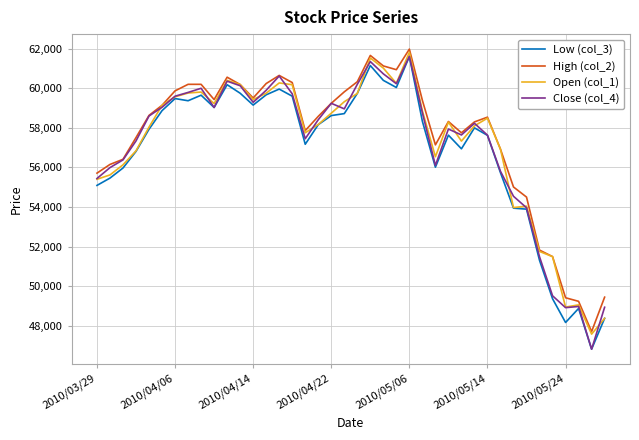

What is the difference between the second highest and minimum values in the Open (col_1) series?

13960